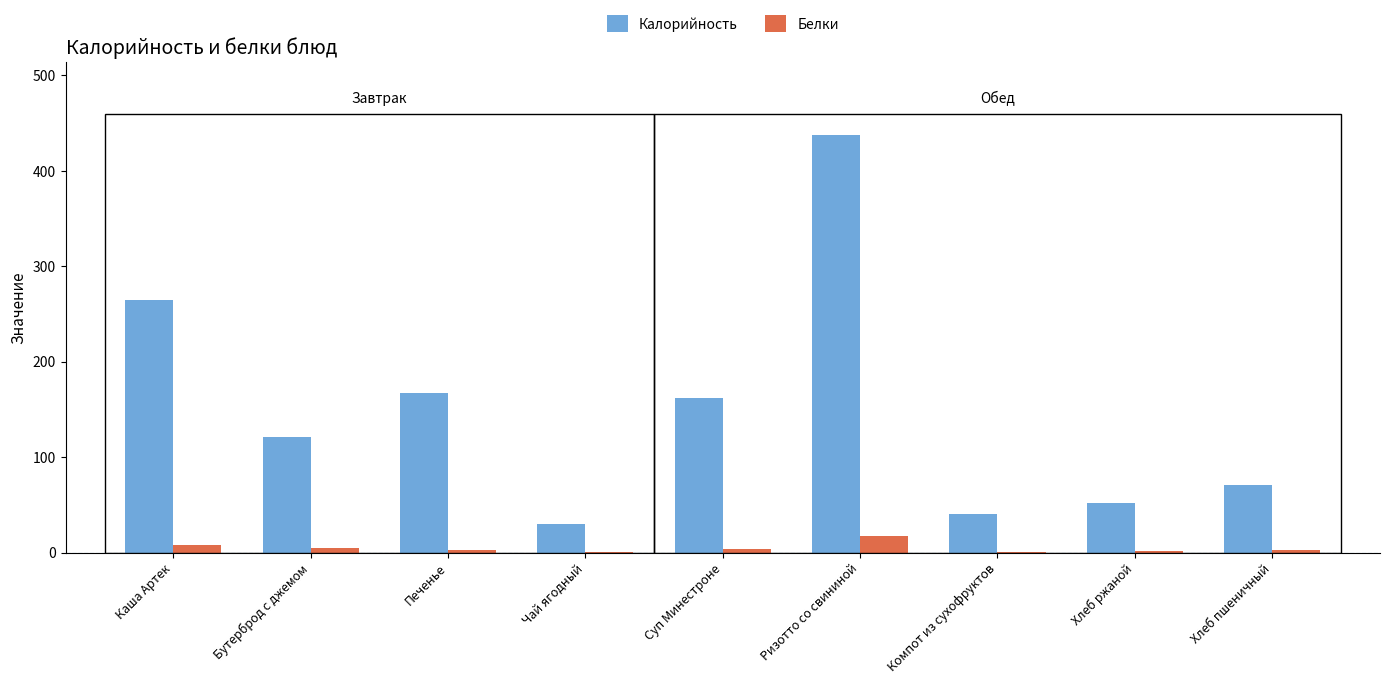

What are all the series names shown in the legend?

Калорийность, Белки